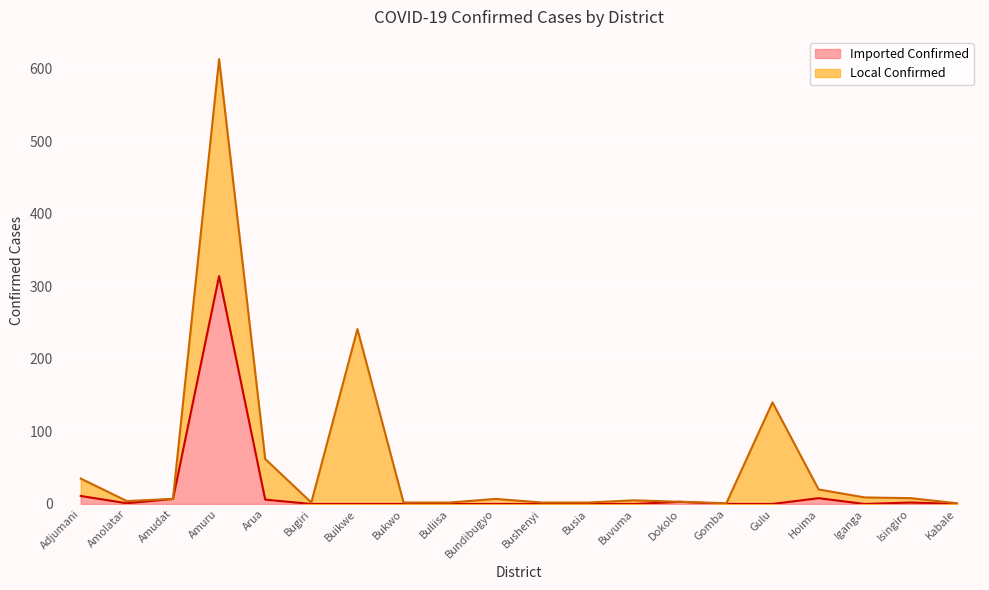

At which category does the data reach its first local peak?

Amuru